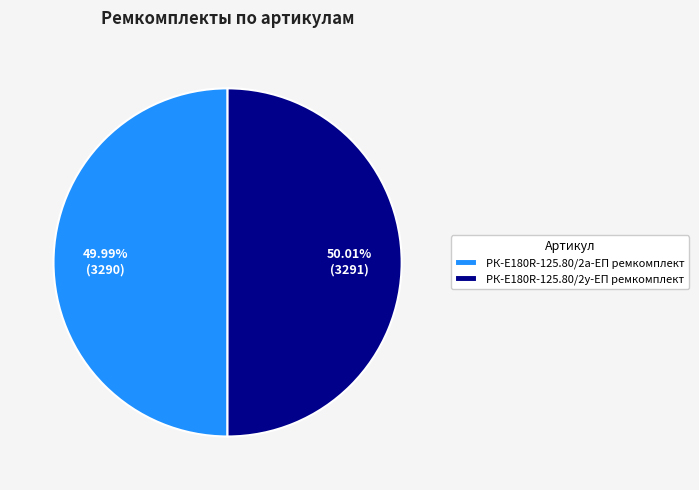

How many slices are in this pie chart?

2